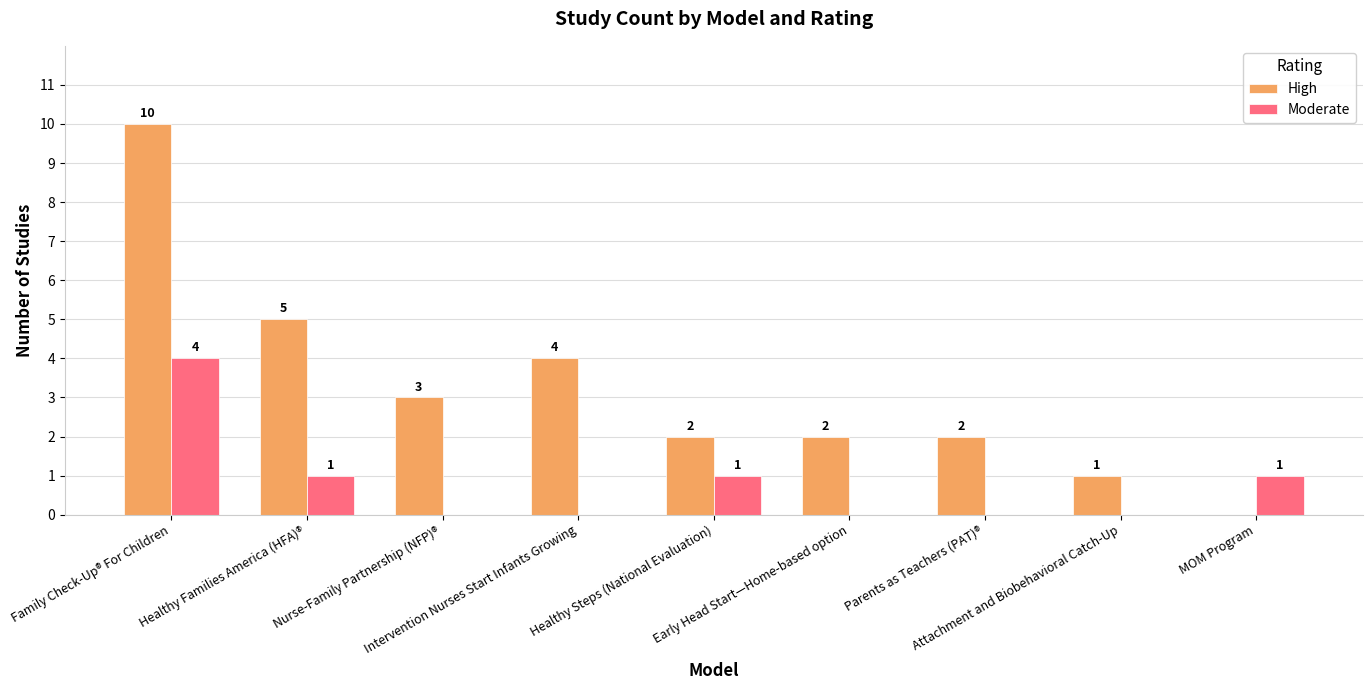

At which label does High reach its peak?

Family Check-Up® For Children